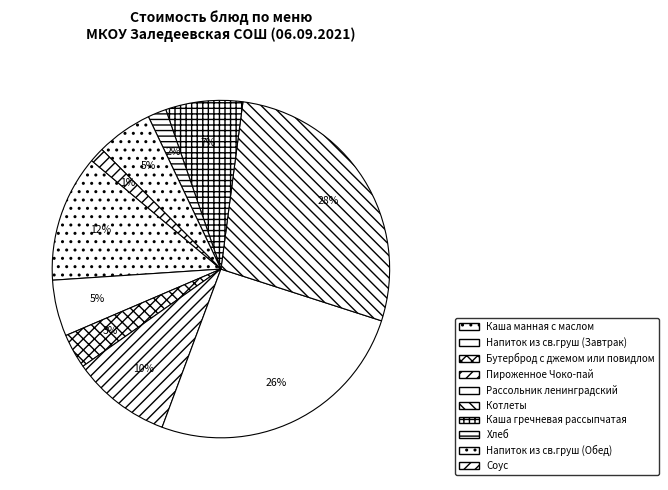

Do Напиток из св.груш (Обед) and Рассольник ленинградский together represent more than half of the pie?

No